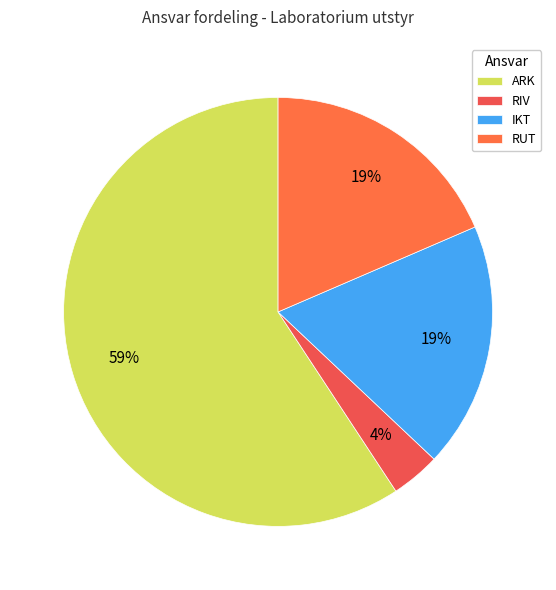

Which slice is the smallest?

RIV